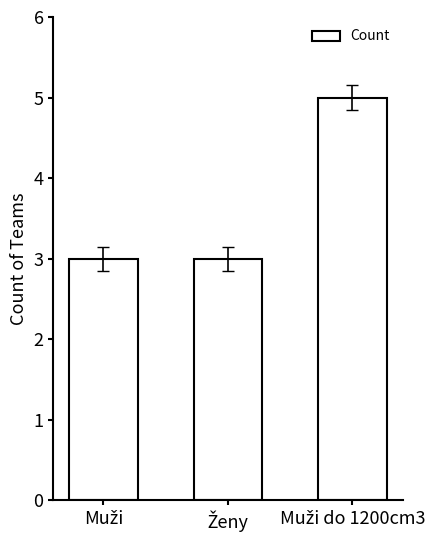

What is the average value?

4